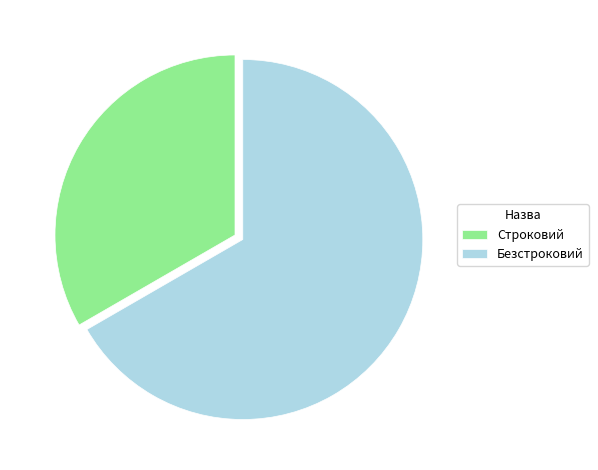

Is the sum of Строковий and Безстроковий greater than half?

Yes